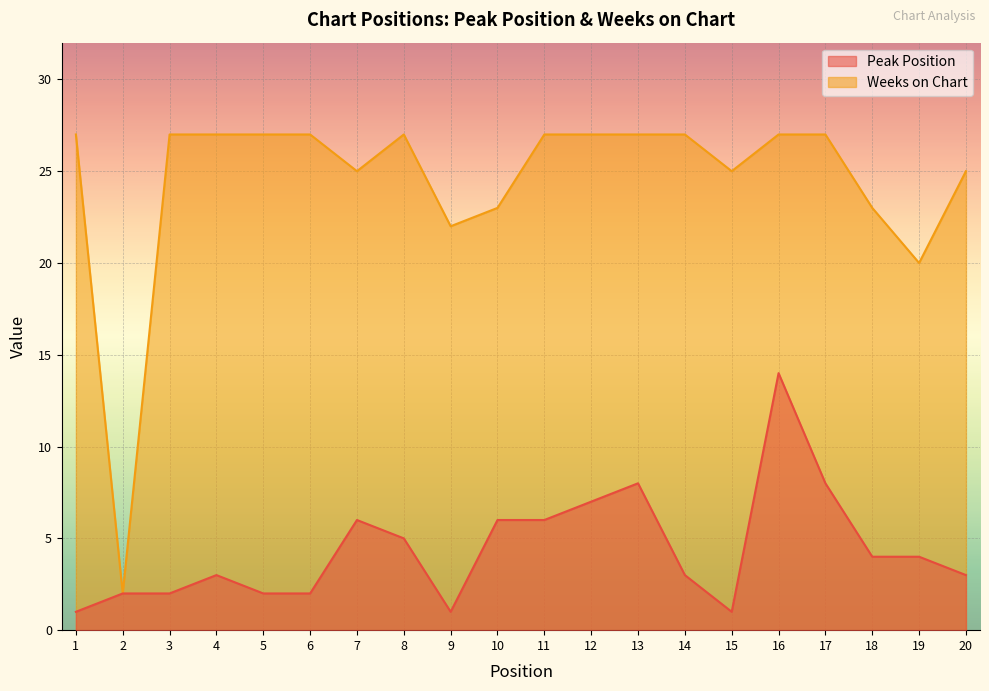

The Weeks on Chart series shows 27 at 4. True or false?

True